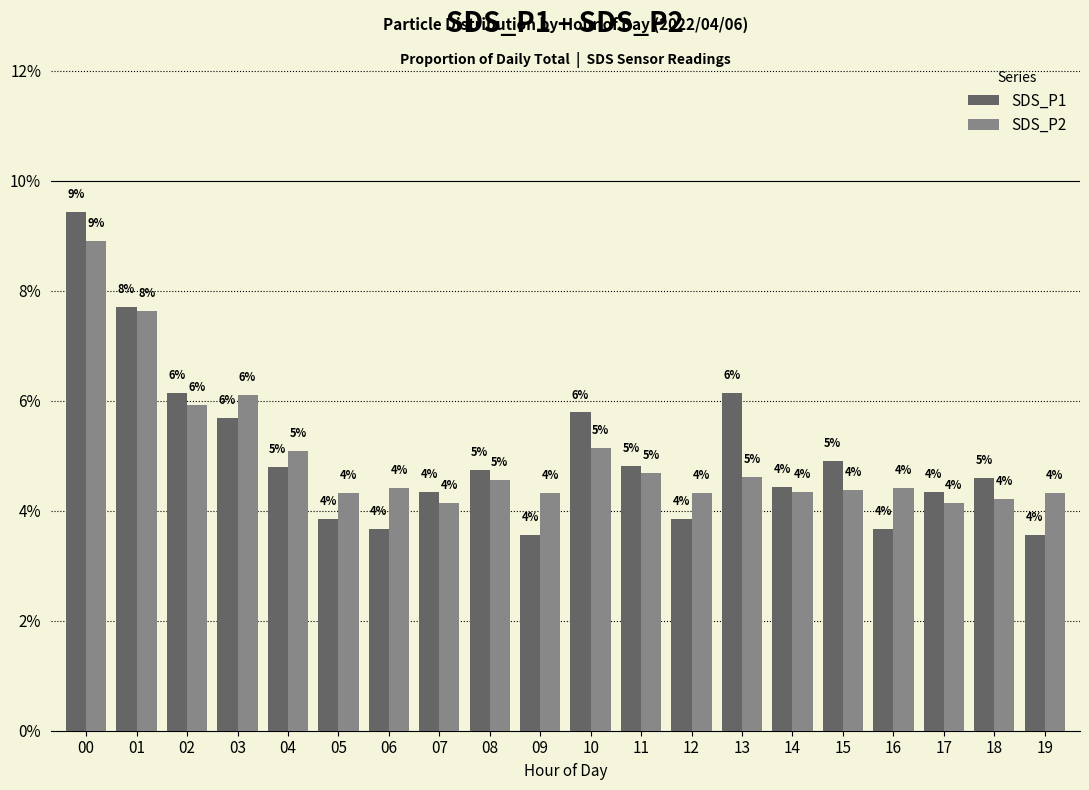

What are all the series names shown in the legend?

SDS_P1, SDS_P2